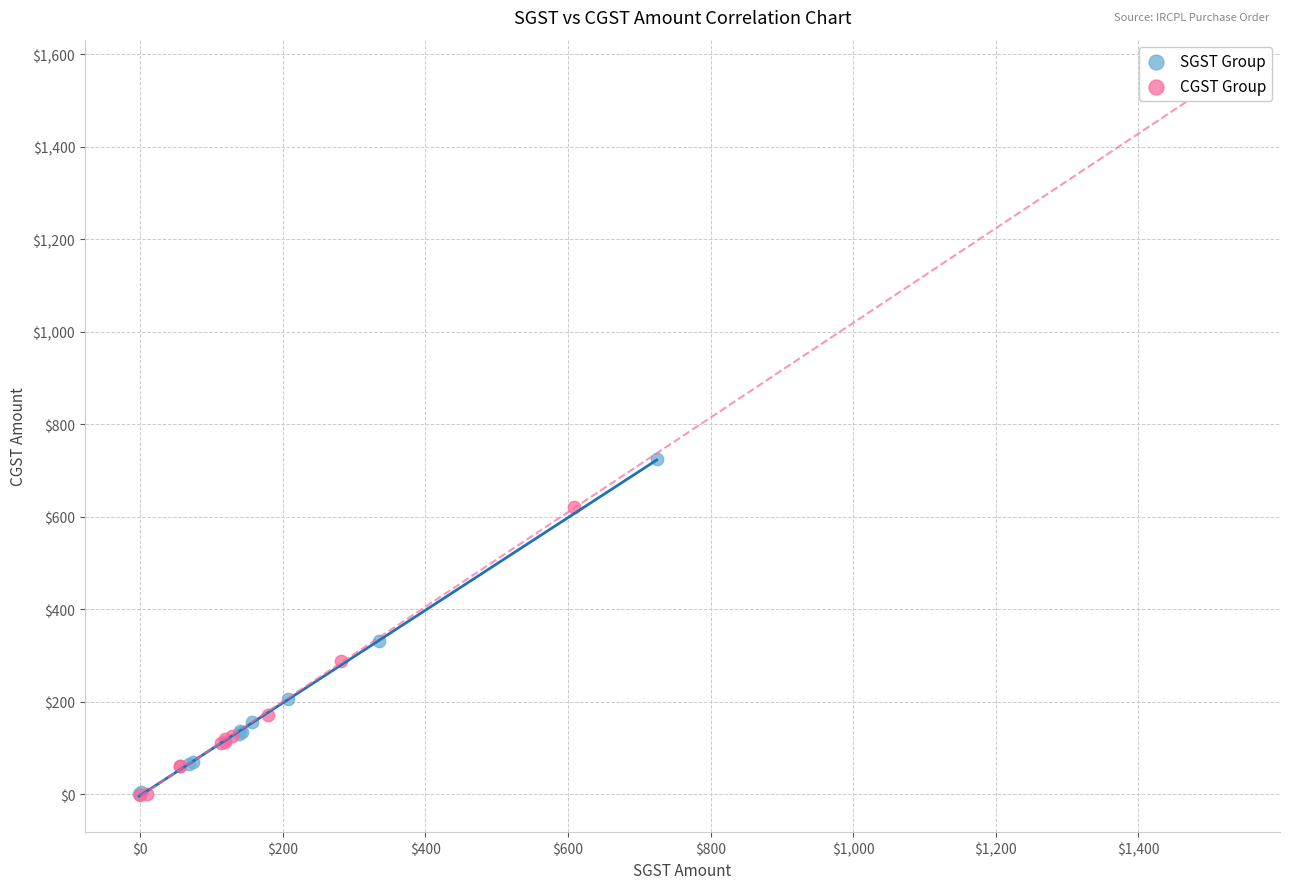

Which series reaches the maximum Y coordinate?

SGST Group